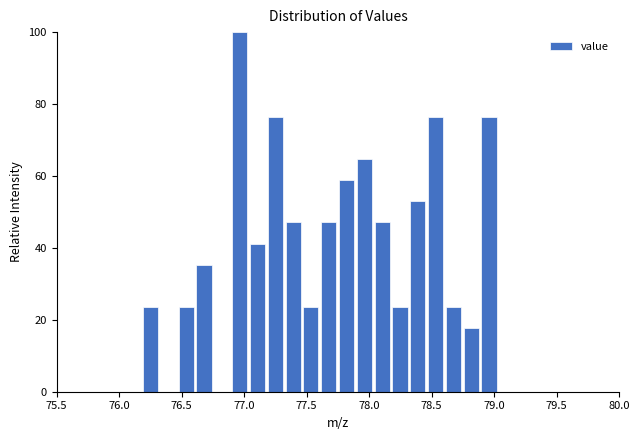

Read against the x-axis, roughly where is the centre of the tallest bar?

76.95